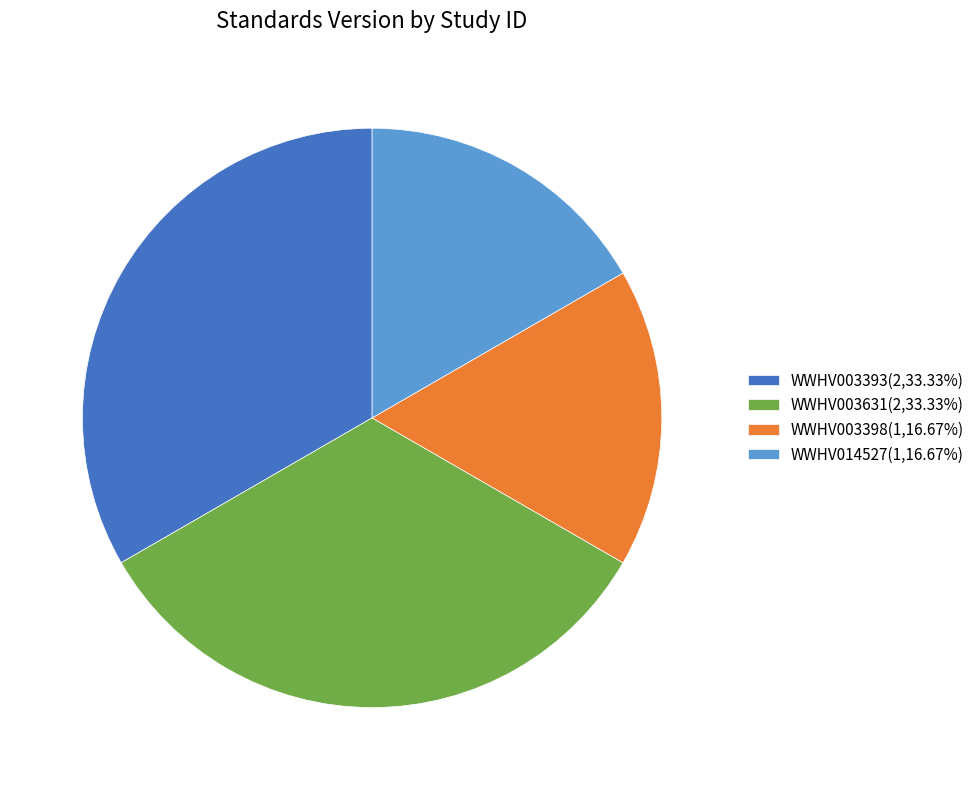

What is the ratio of the value at WWHV003393(2,33.33%) to the value at WWHV003631(2,33.33%)?

1.0